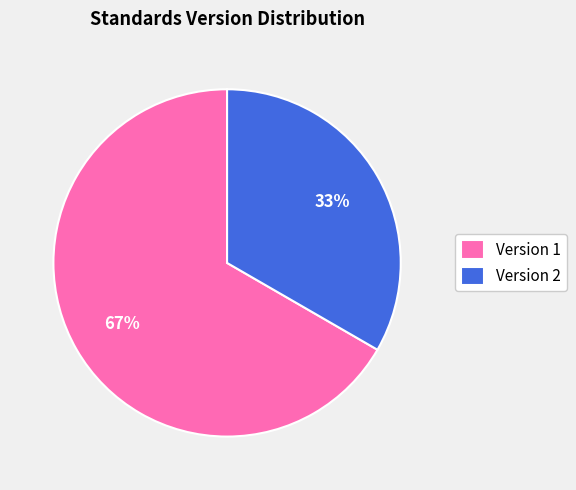

To the nearest percent, what is the average slice percentage?

50%